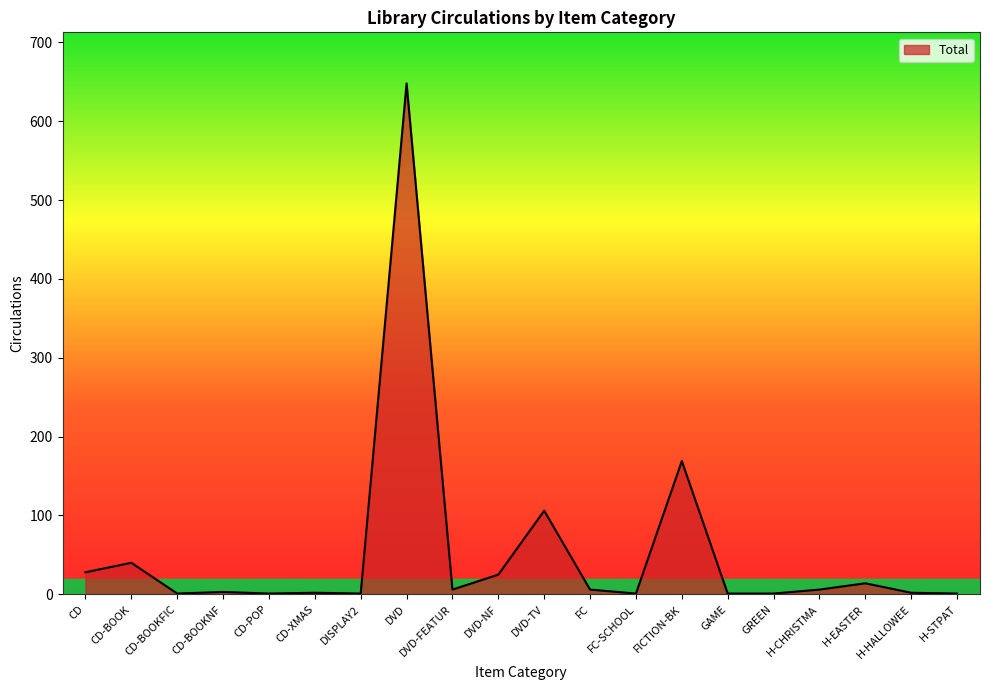

Between H-CHRISTMA and DVD-TV, which is larger?

DVD-TV